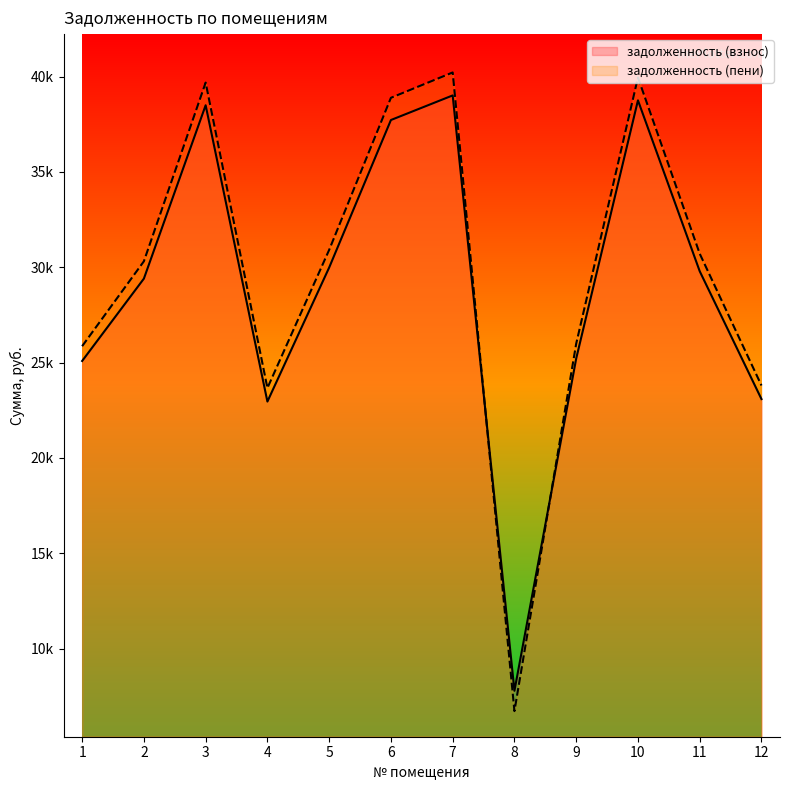

The задолженность (пени) series shows 30309.3 at 2. True or false?

True